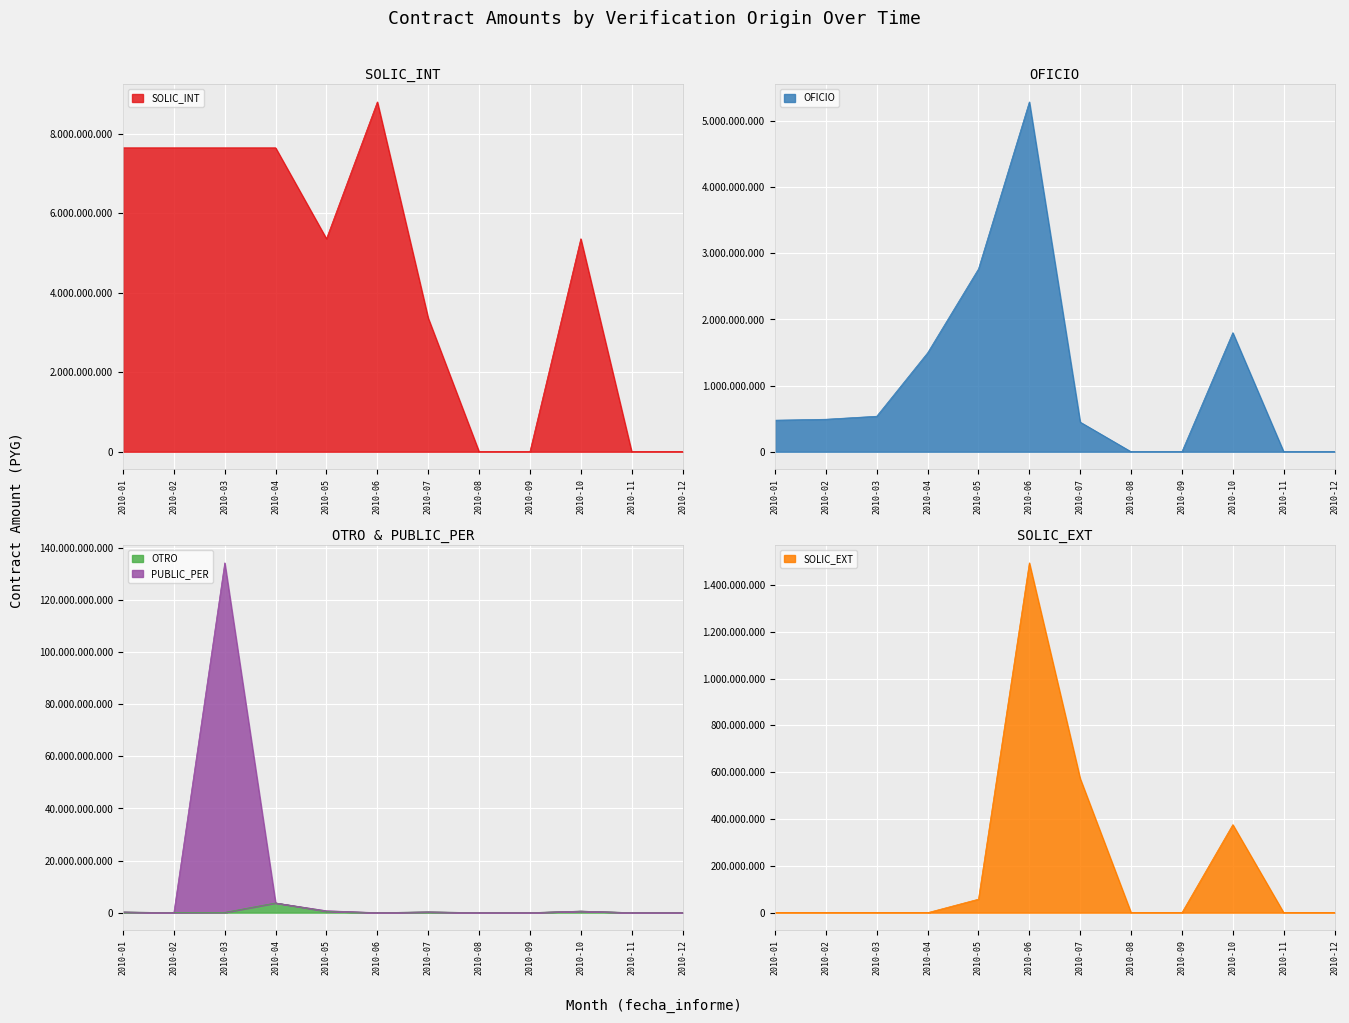

What is the sum of the OTRO values at 2010-05 and 2010-02?

501513701